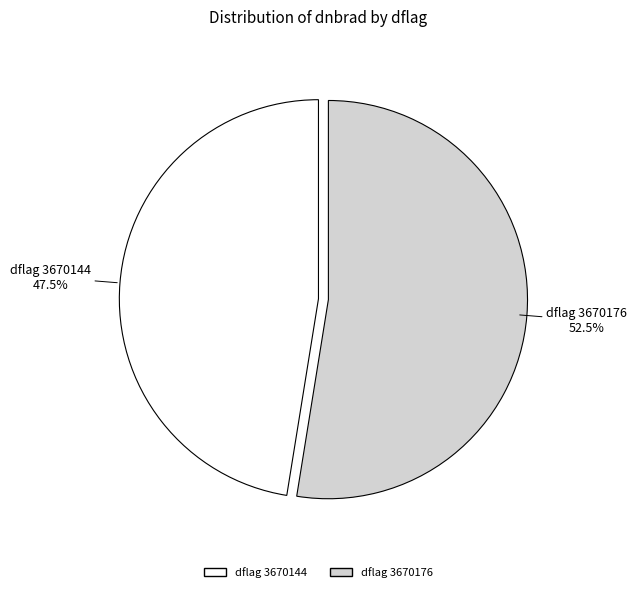

How much of the chart is everything except dflag 3670176?

47.5%